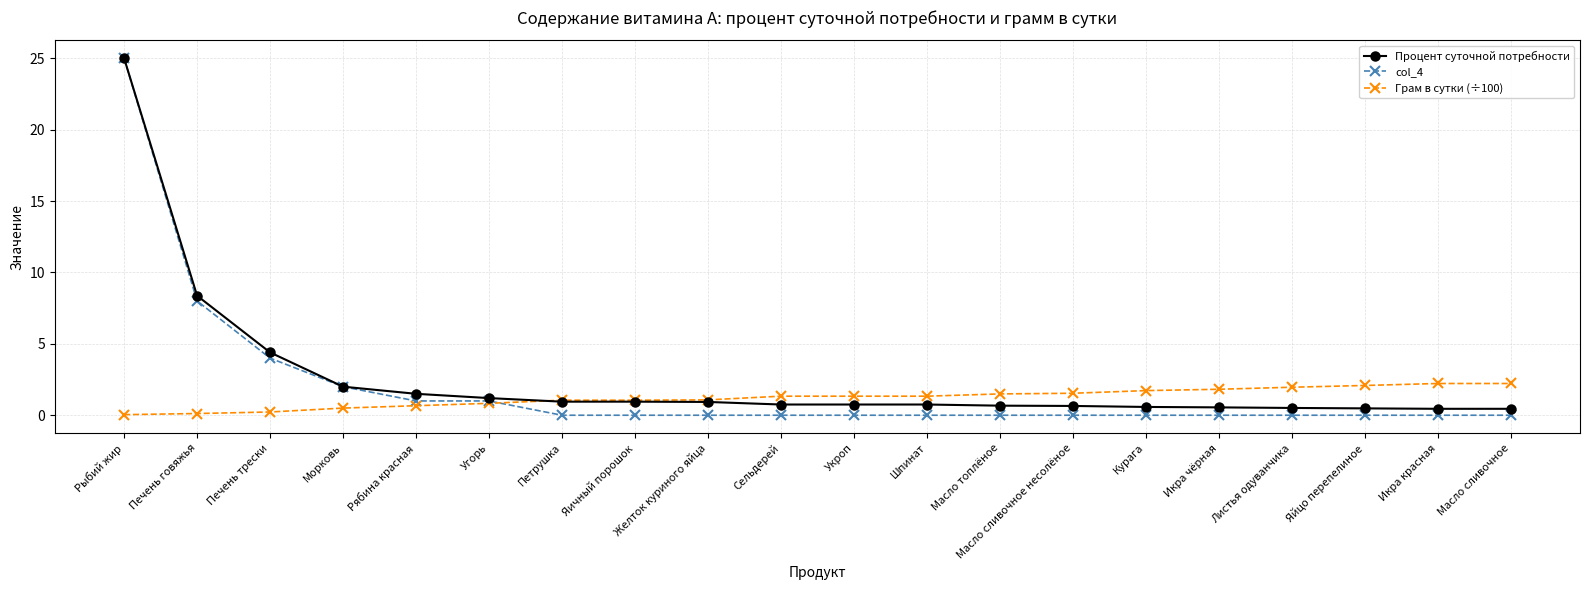

Does the chart display data point markers on the line(s)?

Yes